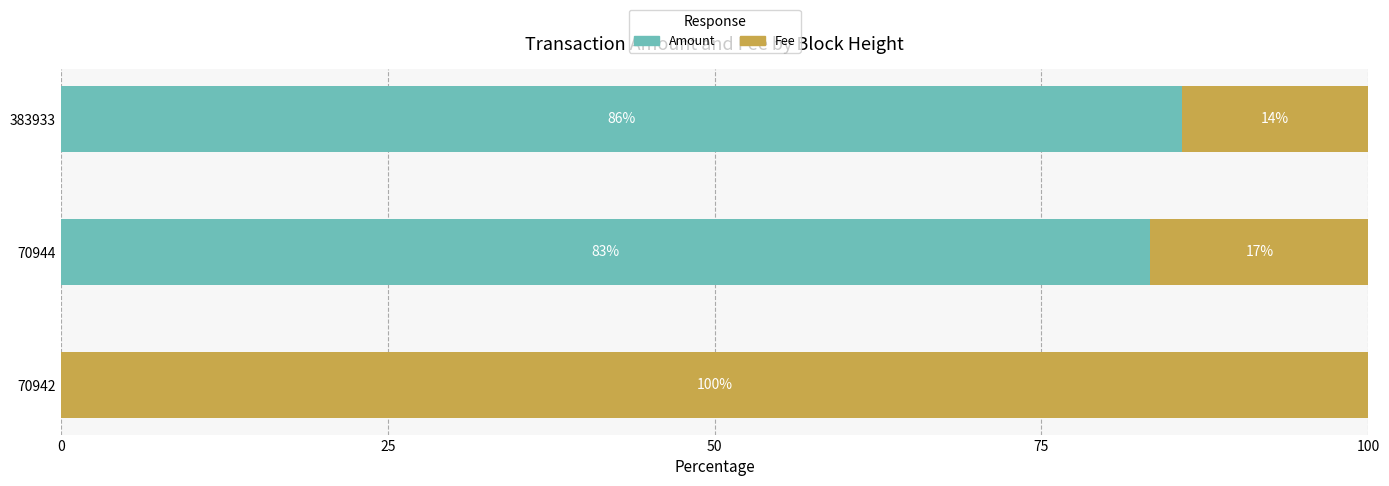

How many series are shown in this chart?

2